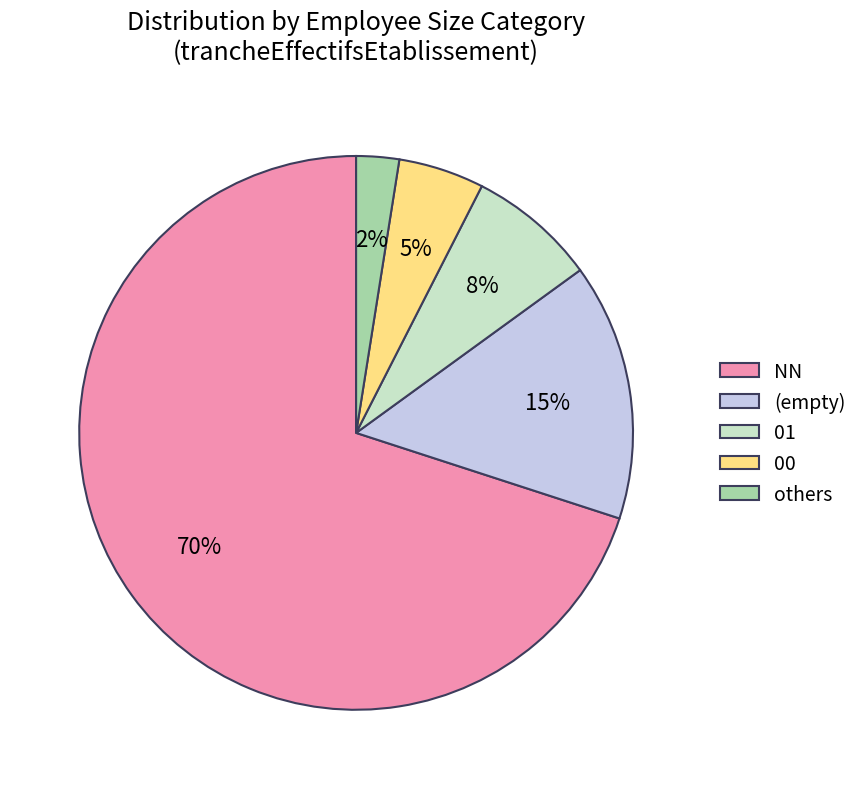

Which category has the smallest portion of the pie?

others